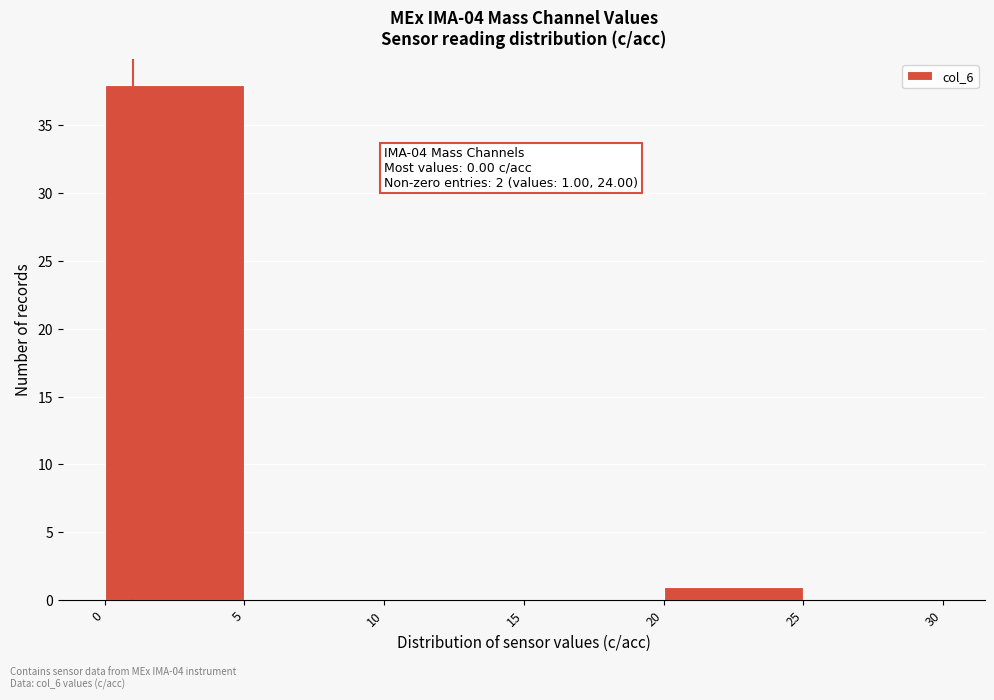

Which range on the x-axis has the tallest bar?

0 to 5